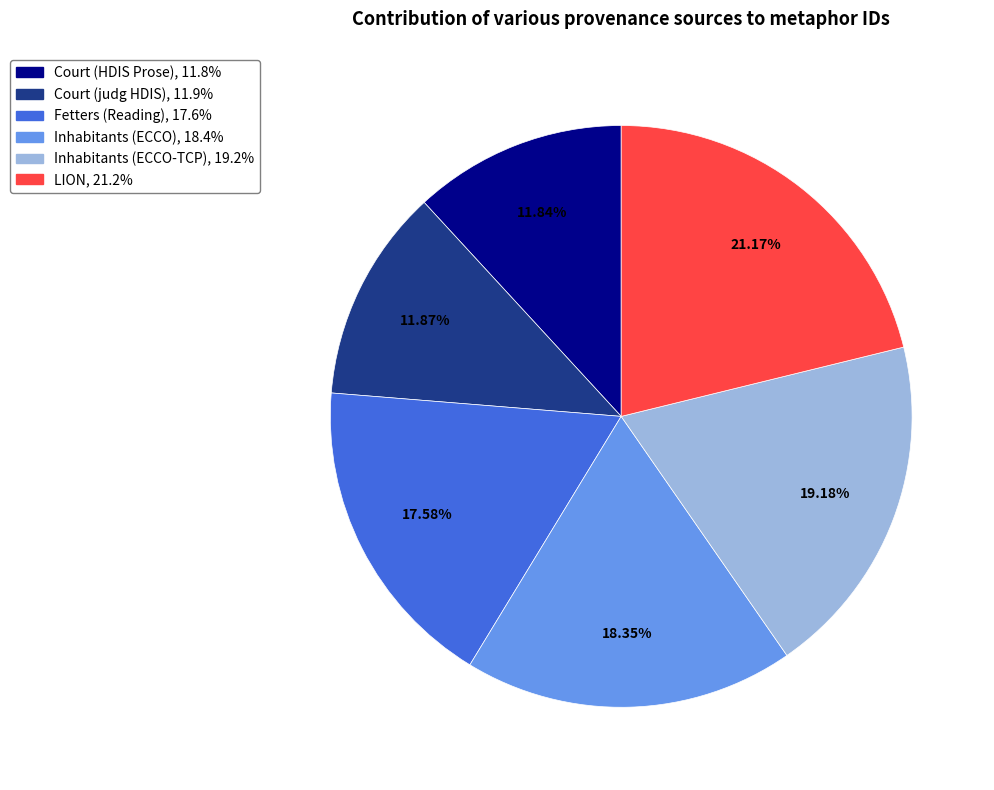

To the nearest percent, what portion does LION represent?

21%